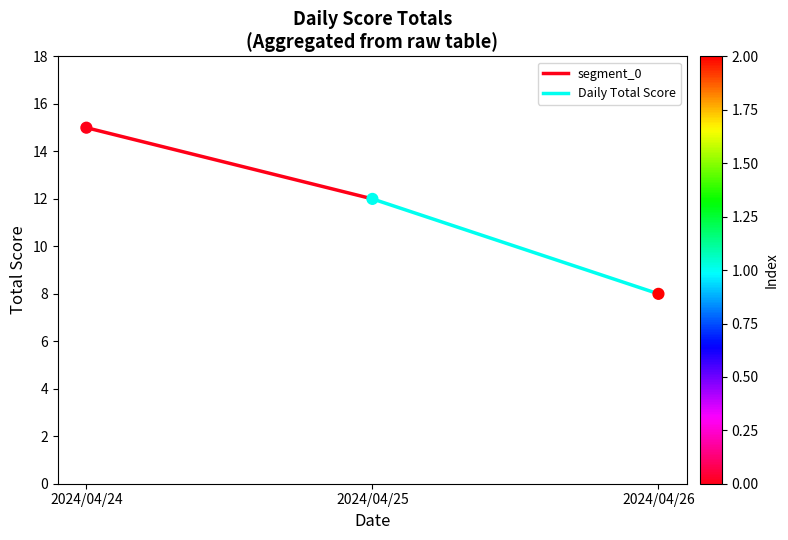

What is the average Y value?

12